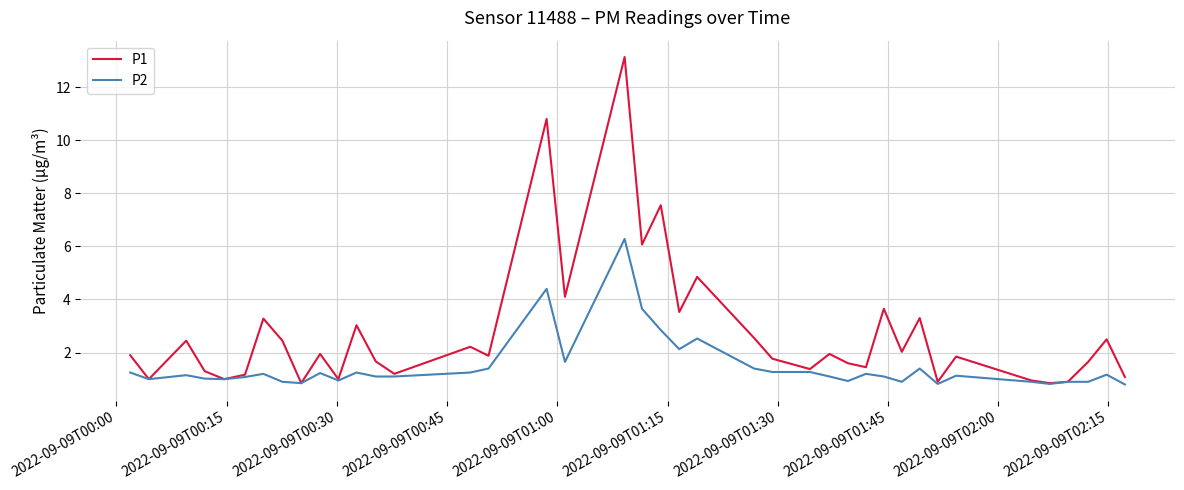

Rank the series by their average value, from highest to lowest.

P1, P2